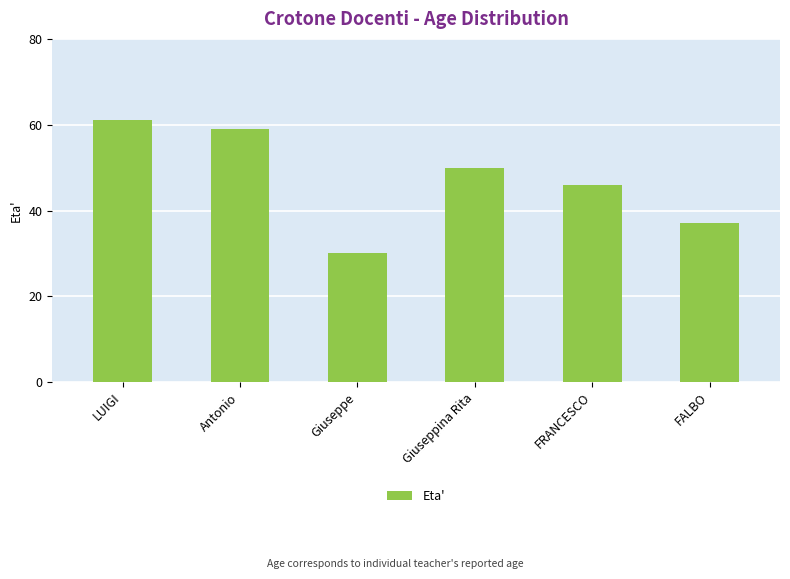

Rank the categories by value from highest to lowest.

LUIGI, Antonio, Giuseppina Rita, FRANCESCO, FALBO, Giuseppe